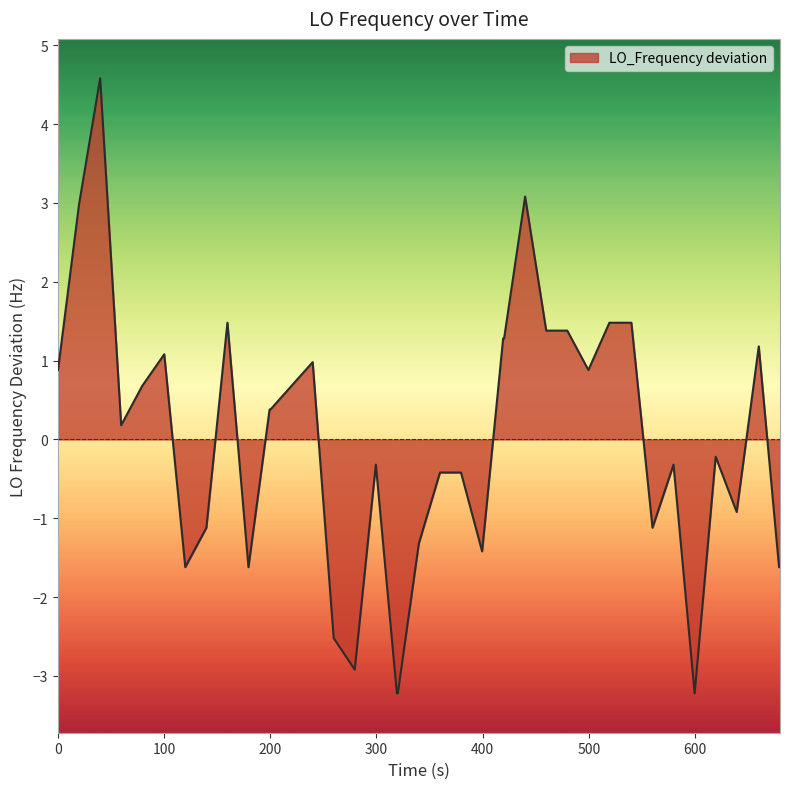

What is the smallest value displayed?

-3.2